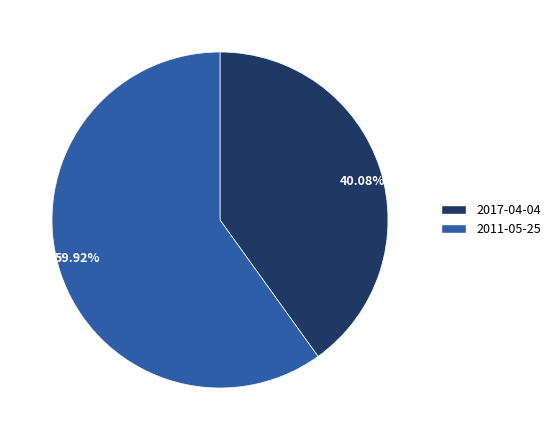

Is there a majority slice in this chart?

Yes